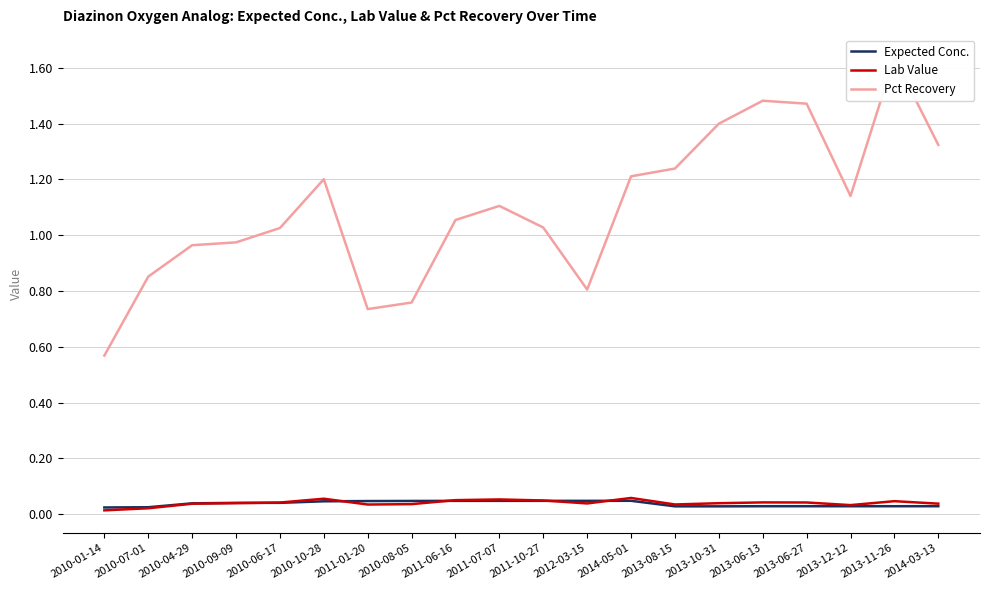

Count the number of data series in this chart.

3